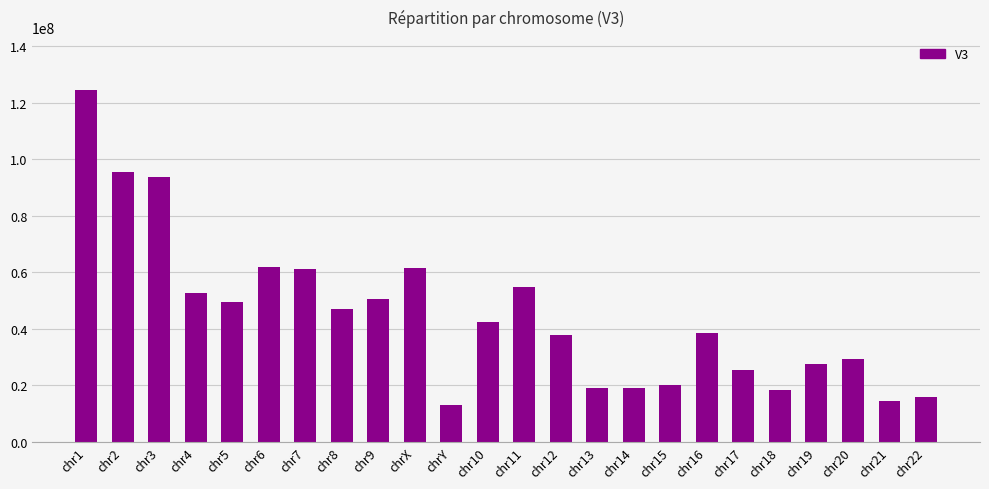

What is the difference between the maximum and minimum values?

111430881